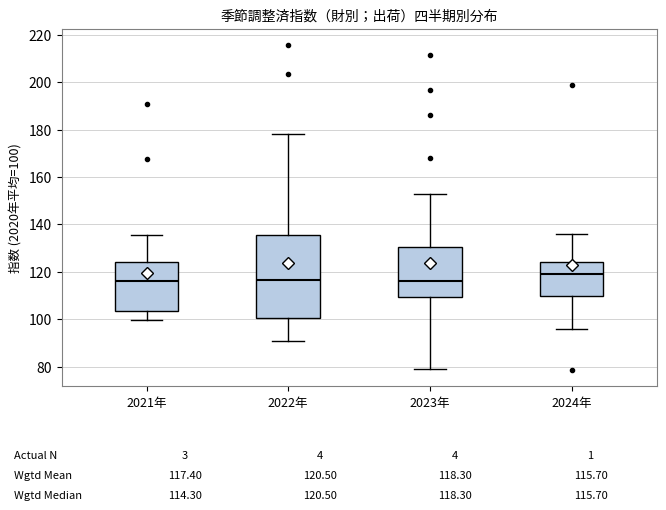

Comparing the boxes themselves (not the whiskers), which one is the tallest?

2022年